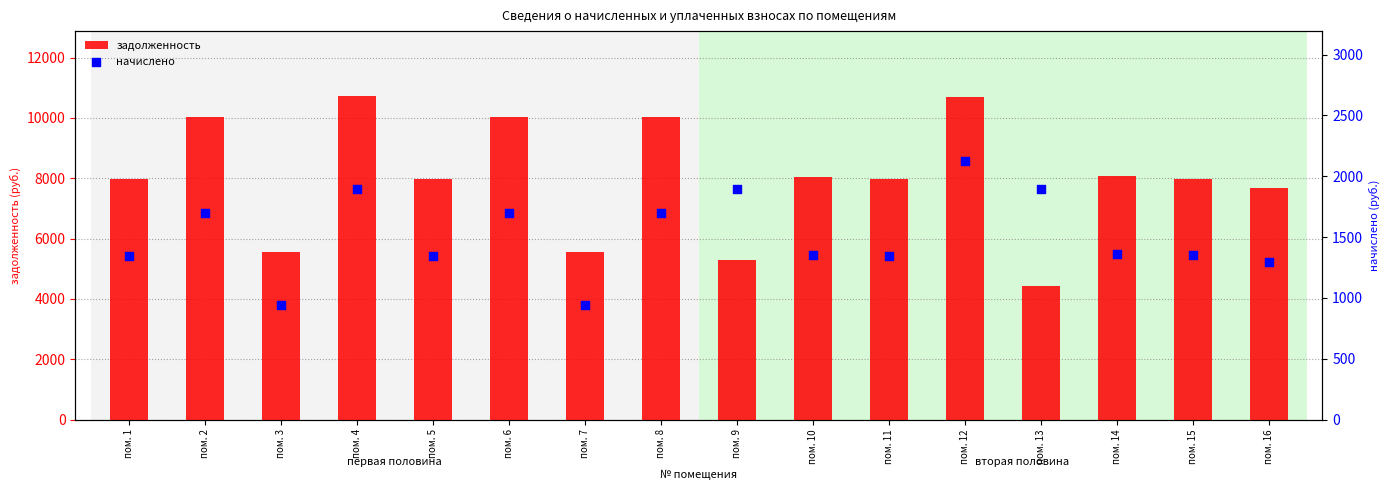

What is the total value across all series at пом. 9?

7171.5